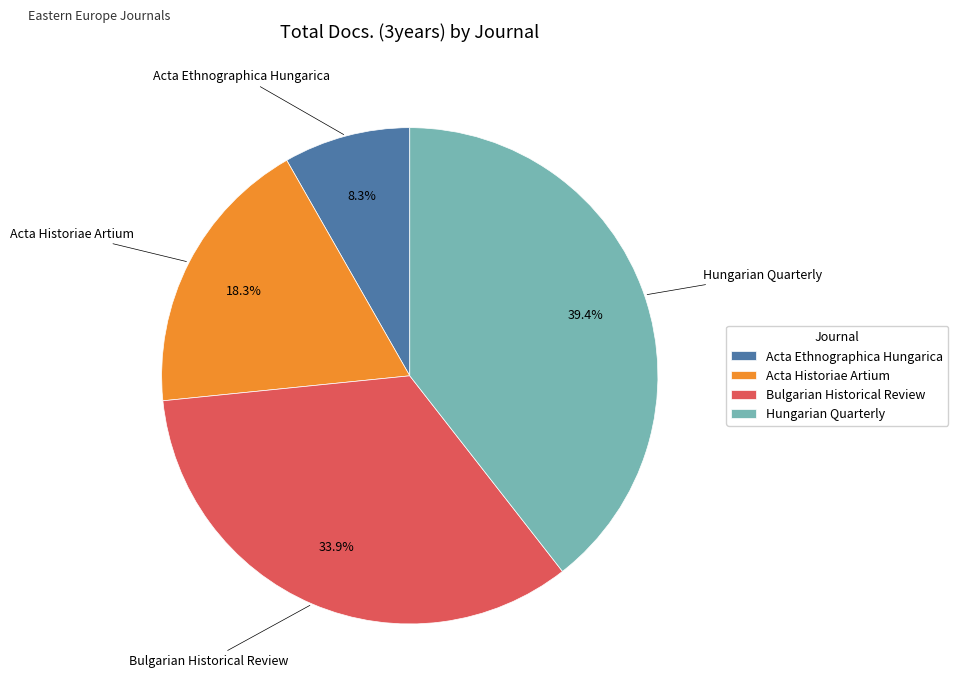

The Acta Historiae Artium slice represents 18% of the pie. True or false?

True